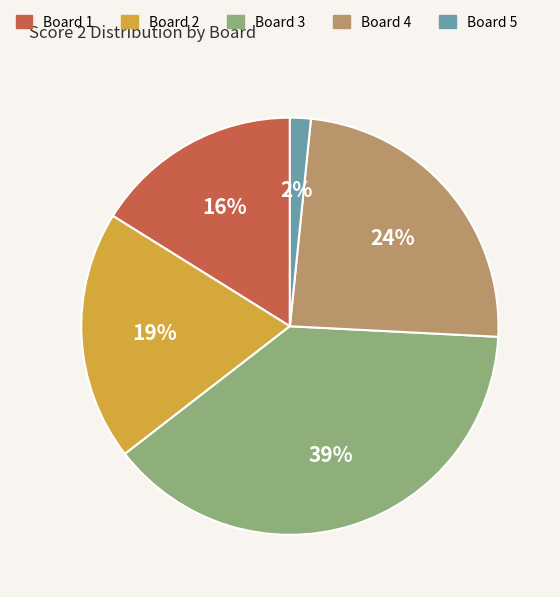

To the nearest percent, what is the difference between the largest and smallest slice percentages?

37%